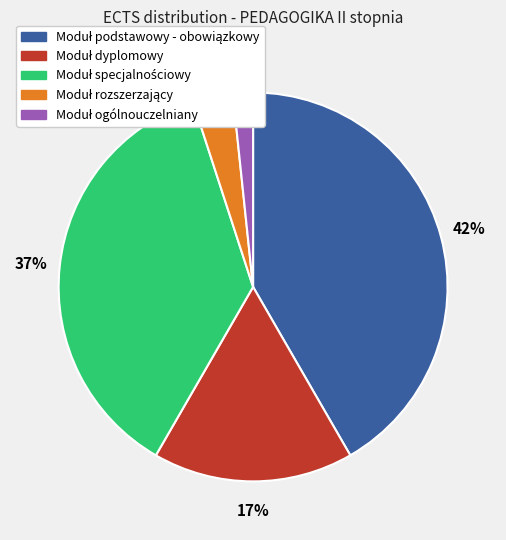

Is there any slice that represents more than half of the pie?

No